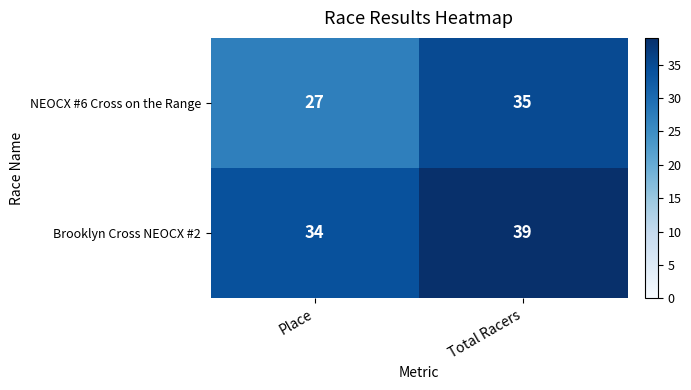

Which series has the largest total across all categories?

Brooklyn Cross NEOCX #2